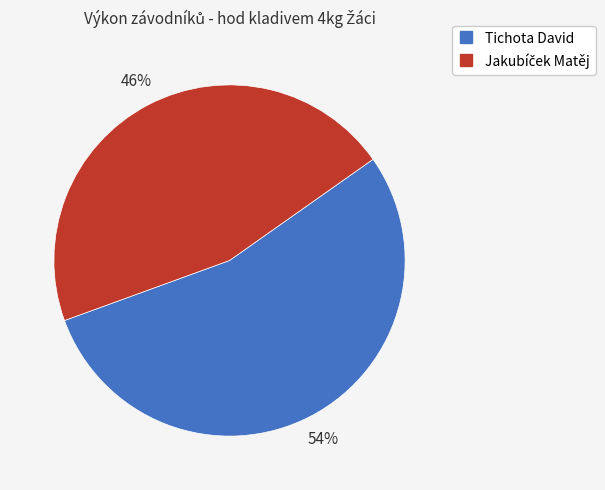

To the nearest percent, what percentage of the pie is Tichota David?

54%